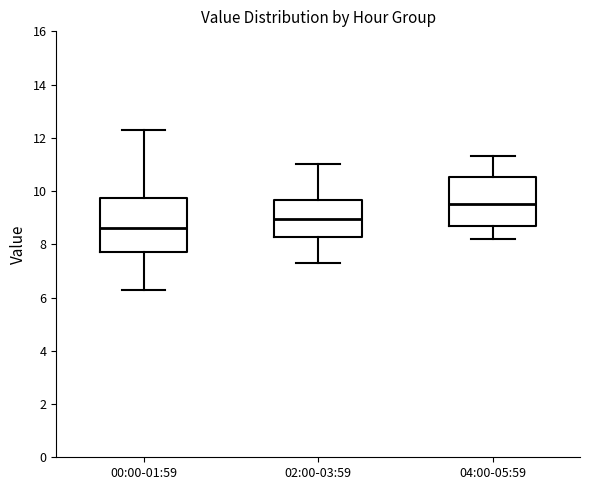

Reading left to right, read every box against the y-axis: the position of its median line, the range the box covers, and the ends of its whiskers. The values are not printed on the chart, so give them approximately, as read against the axis.

00:00-01:59: median 8.6, box 7.6 to 9.8, whiskers 6.4 to 12.4
02:00-03:59: median 9.0, box 8.2 to 9.6, whiskers 7.4 to 11.0
04:00-05:59: median 9.6, box 8.8 to 10.6, whiskers 8.2 to 11.4